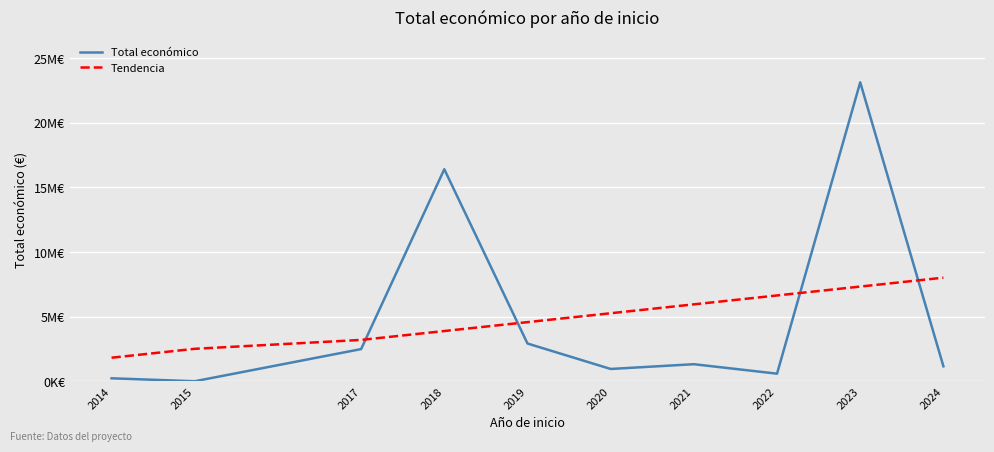

Is this an area chart (filled region under the line)?

No